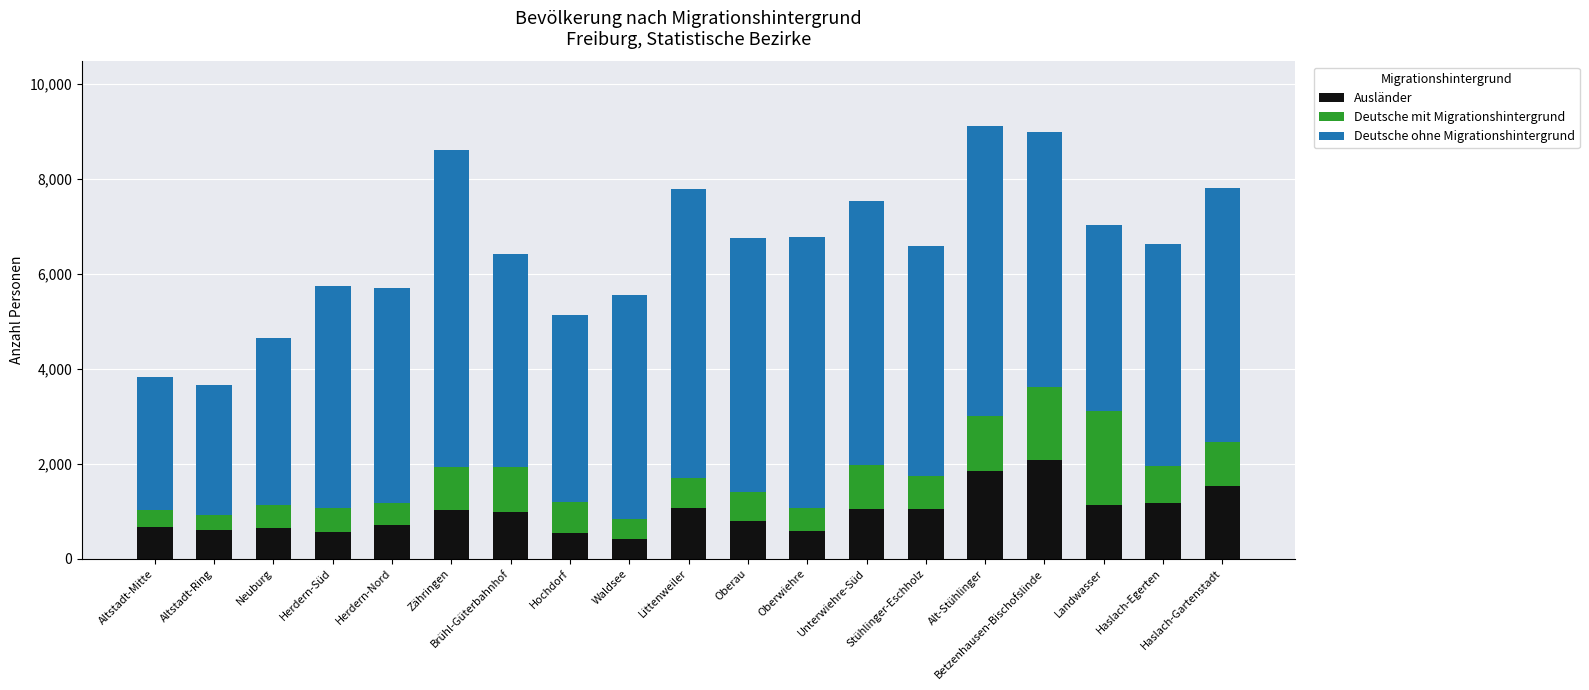

What is the highest value of the Ausländer series?

2070